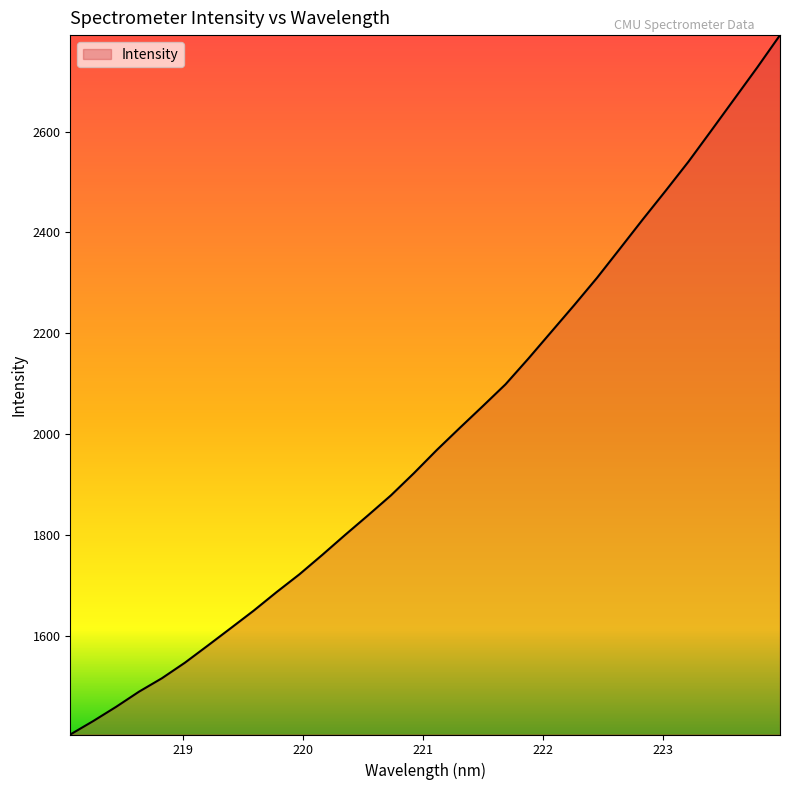

What is the minimum value shown in the chart?

1404.4